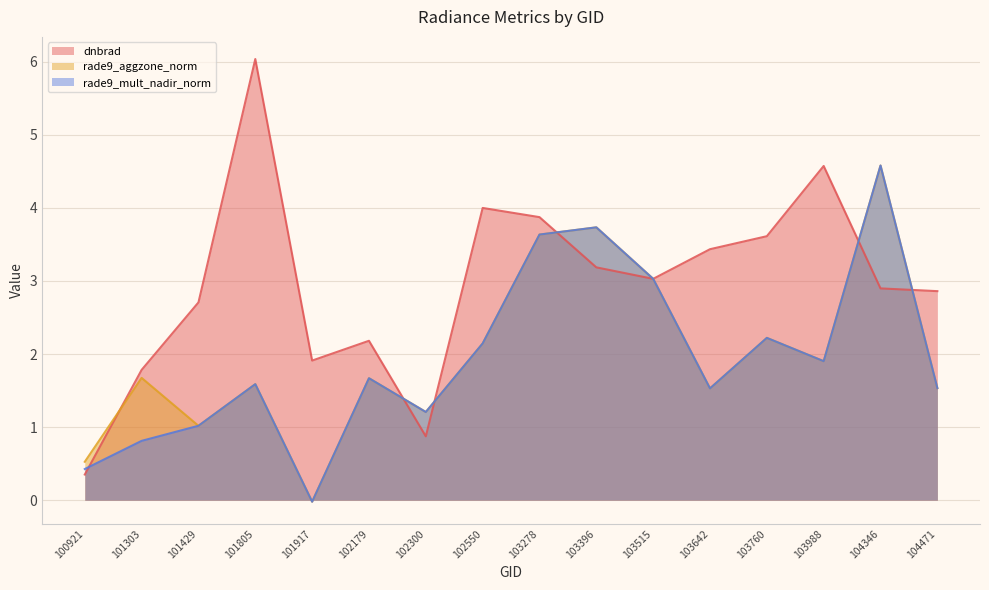

At which category does dnbrad reach its first local peak?

101805